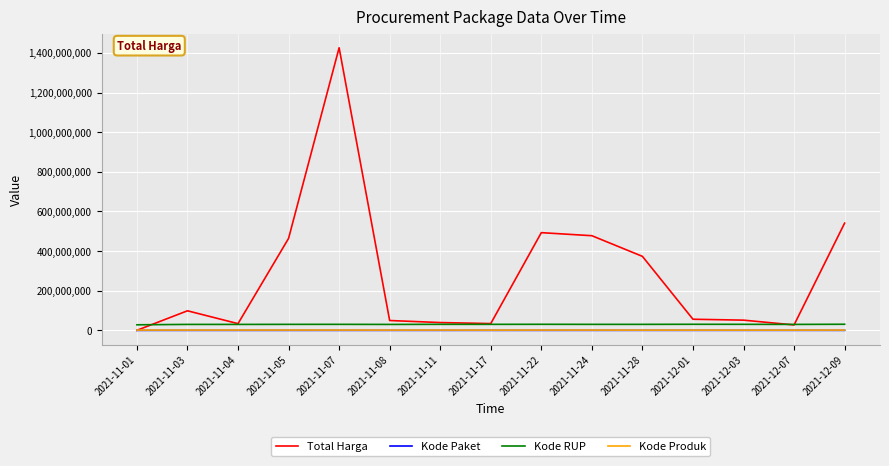

What is the sum of the Kode Paket values at 2021-11-24 and 2021-12-09?

205155